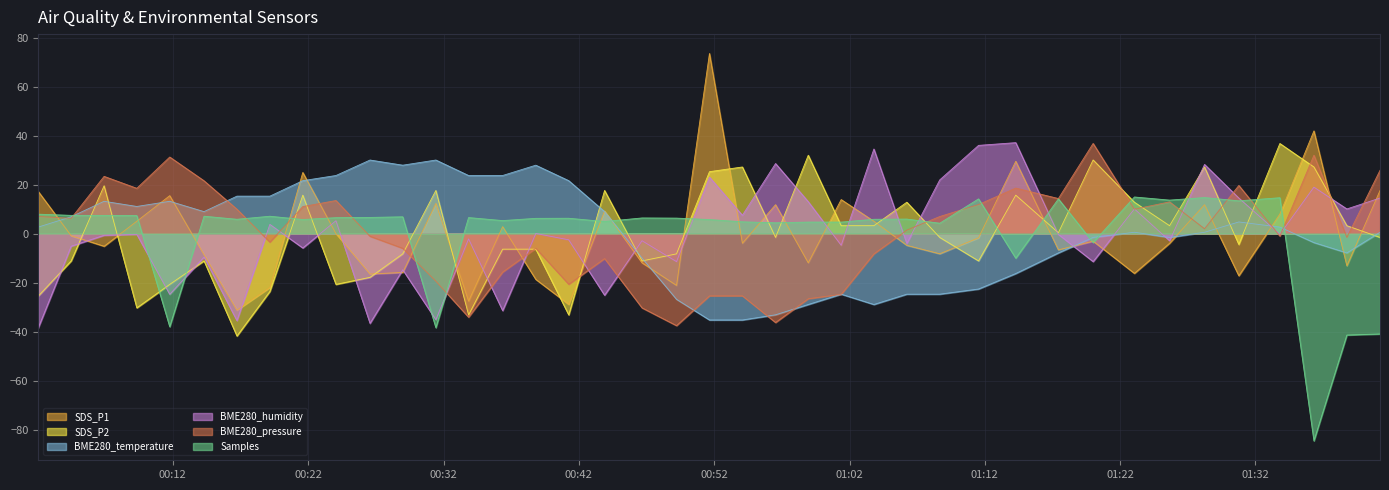

How many lines are shown in the chart?

6